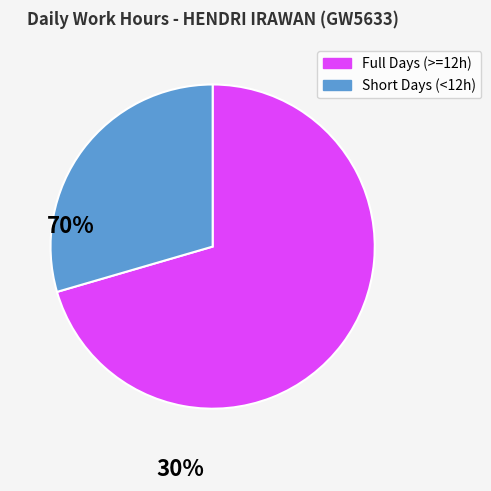

Do Short Days (<12h) and Full Days (>=12h) together represent more than half of the pie?

Yes